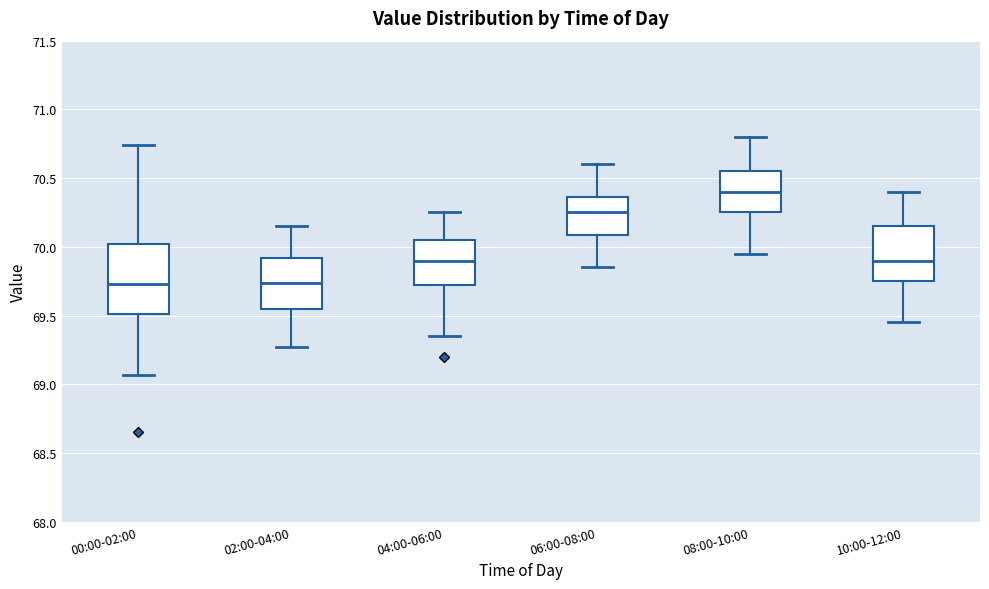

Reading left to right, transcribe this box plot: for each box, give where its median line is, the range the box spans, and where its two whiskers end, as read against the y-axis. The values are not printed on the chart, so give them approximately, as read against the axis.

00:00-02:00: median 69.75, box 69.50 to 70.00, whiskers 69.05 to 70.75
02:00-04:00: median 69.75, box 69.55 to 69.90, whiskers 69.25 to 70.15
04:00-06:00: median 69.90, box 69.75 to 70.05, whiskers 69.35 to 70.25
06:00-08:00: median 70.25, box 70.10 to 70.35, whiskers 69.85 to 70.60
08:00-10:00: median 70.40, box 70.25 to 70.55, whiskers 69.95 to 70.80
10:00-12:00: median 69.90, box 69.75 to 70.15, whiskers 69.45 to 70.40